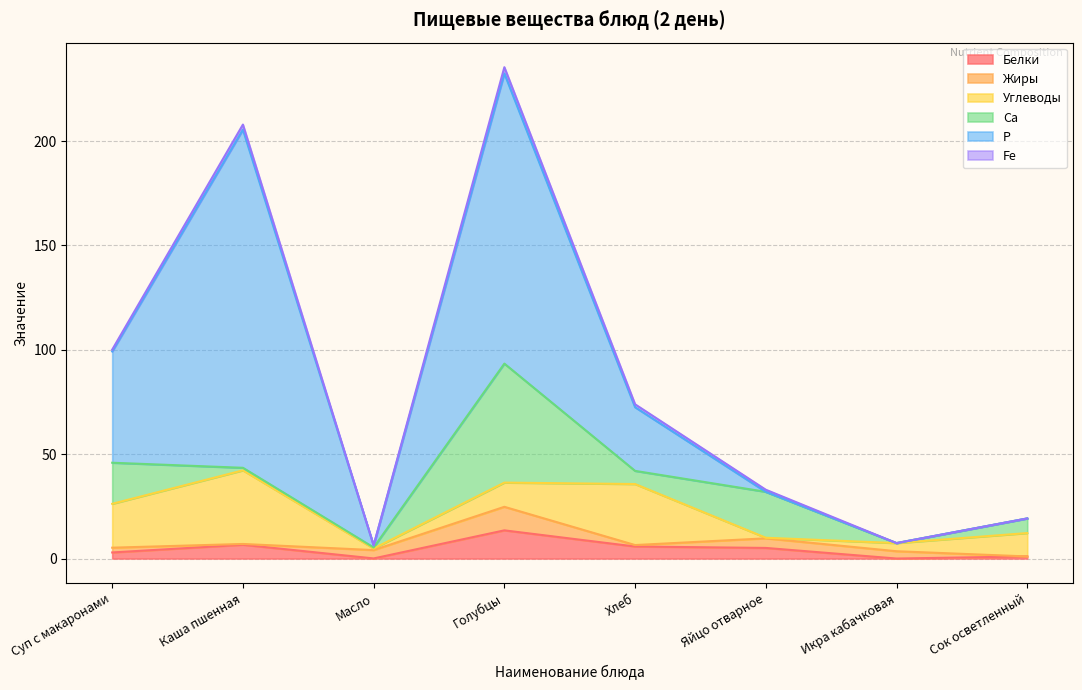

After their last crossing, which series has the higher values: Fe or Углеводы?

Углеводы